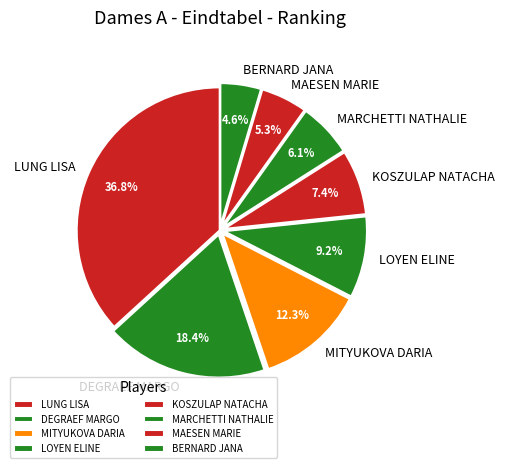

Which slice is the smallest?

BERNARD JANA